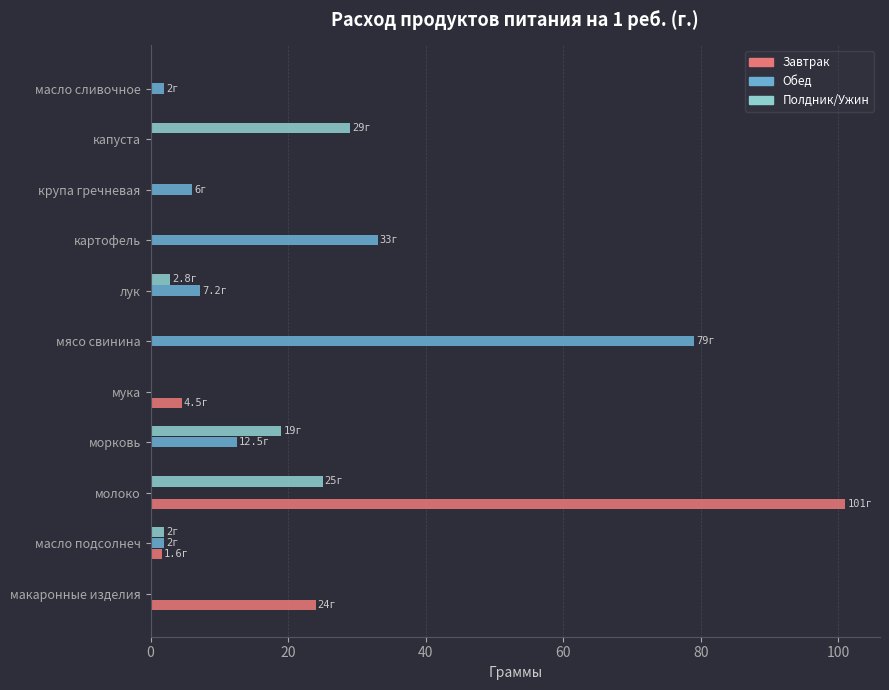

The value of Обед at картофель is 33.0. True or false?

True